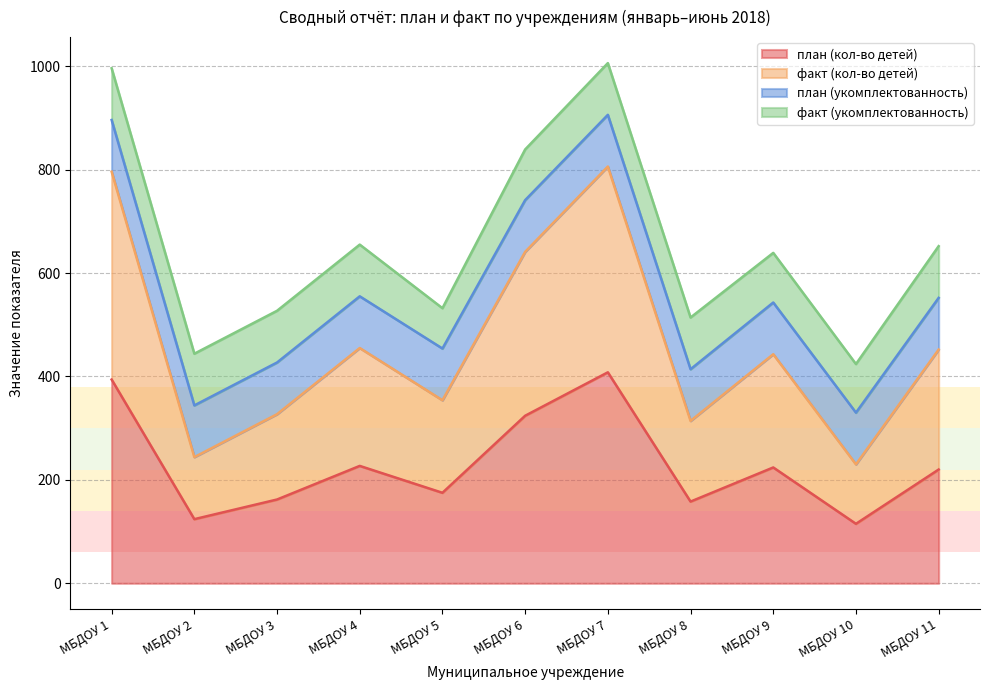

What is the total value across all series at МБДОУ 9?

639